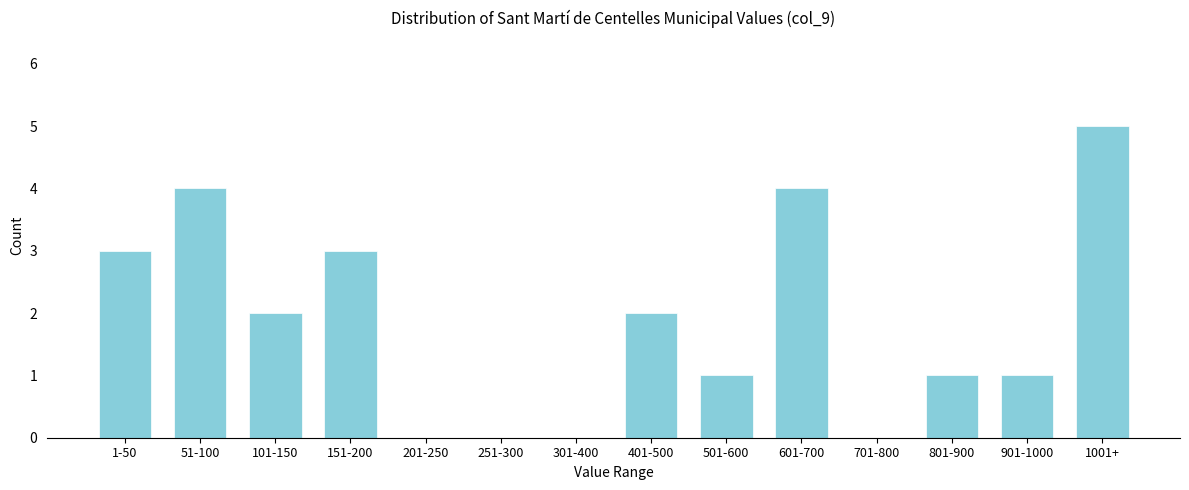

Reading right to left, extract all data points from this chart.

1001+=5	901-1000=1	801-900=1	701-800=0	601-700=4	501-600=1	401-500=2	301-400=0	251-300=0	201-250=0	151-200=3	101-150=2	51-100=4	1-50=3